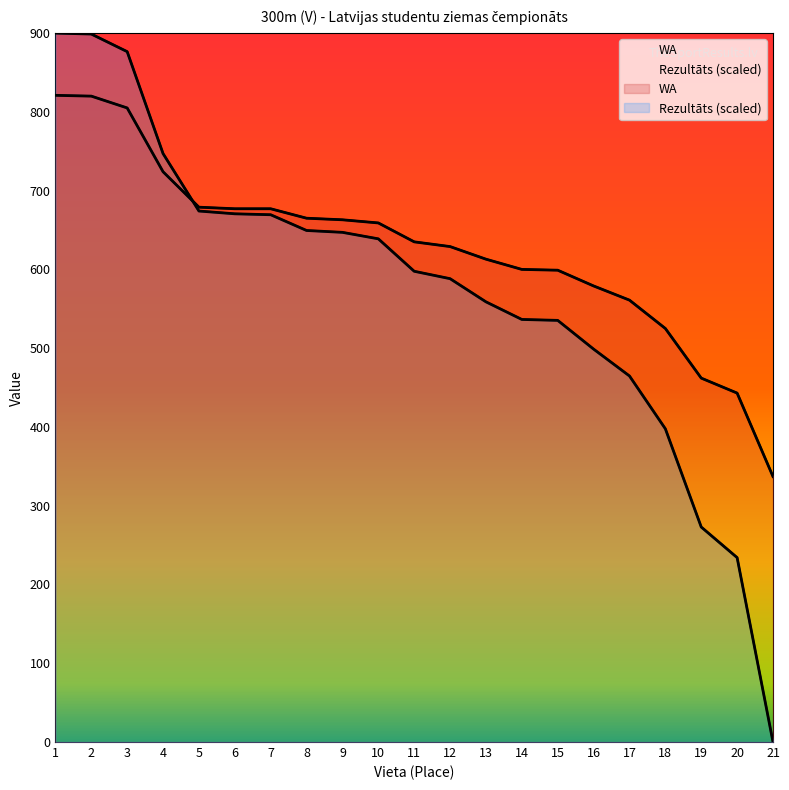

Rank the series at 2 from lowest to highest value.

WA, Rezultāts